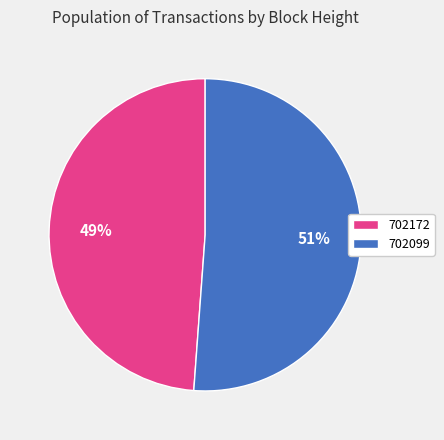

To the nearest percent, what is the difference between the largest and smallest slice percentages?

2%